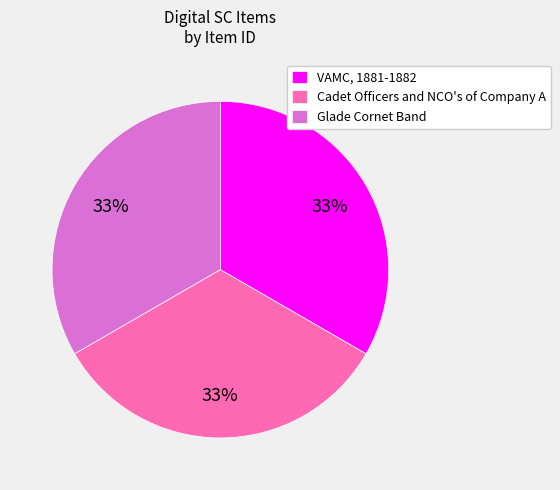

Is there a majority slice in this chart?

No